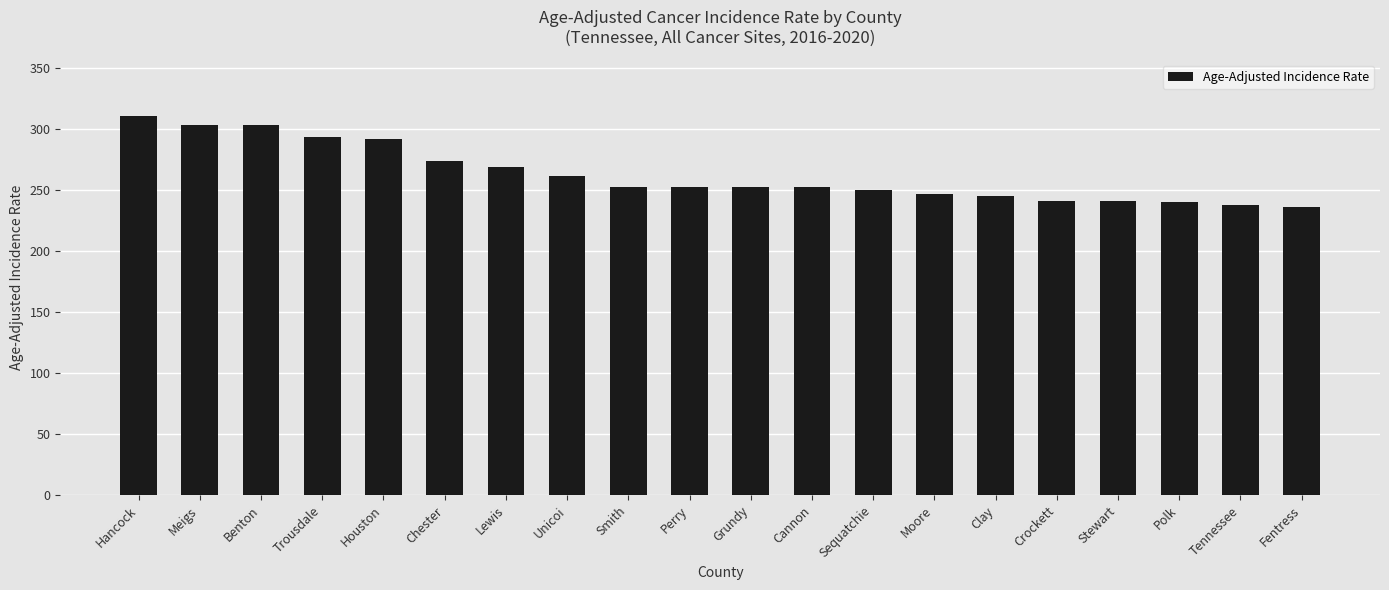

What is the value of the 7th bar from the left?

269.3